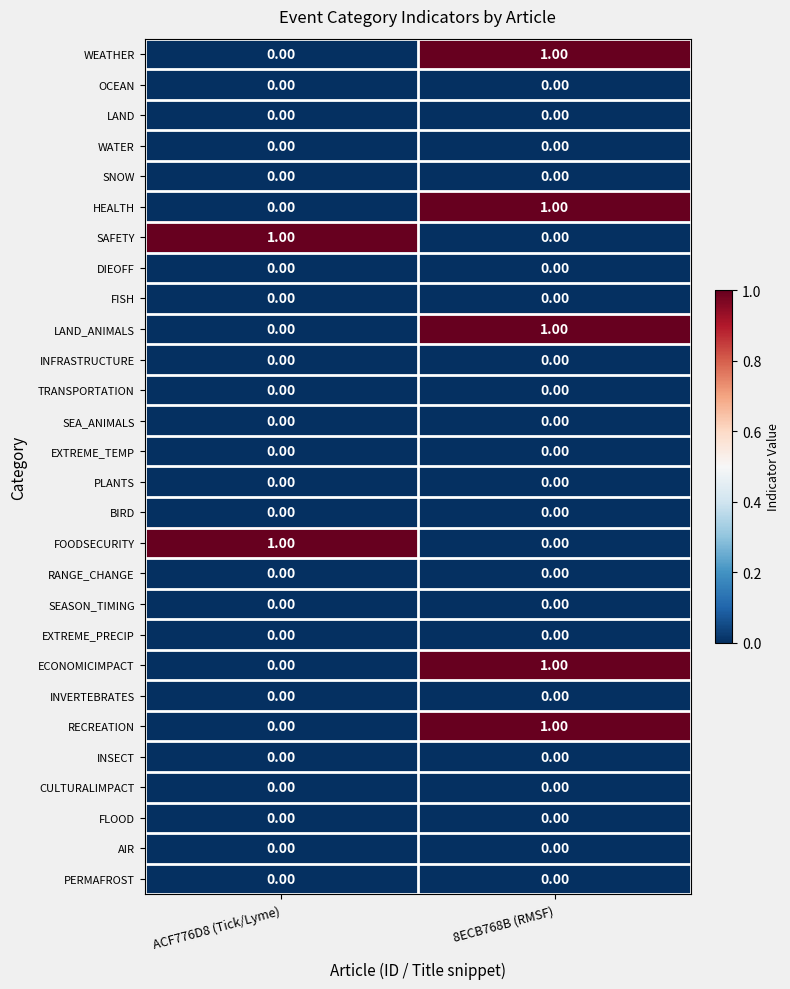

Rank the categories by RECREATION value from lowest to highest.

ACF776D8 (Tick/Lyme), 8ECB768B (RMSF)